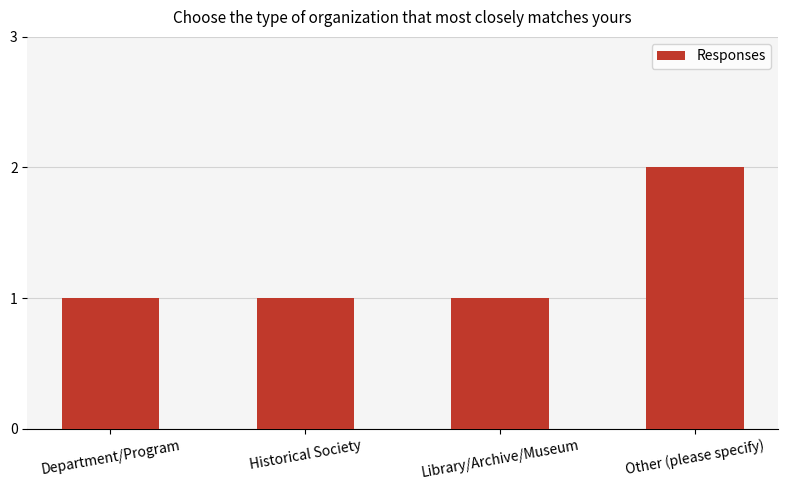

What is the label of the 1st bar from the right?

Other (please specify)